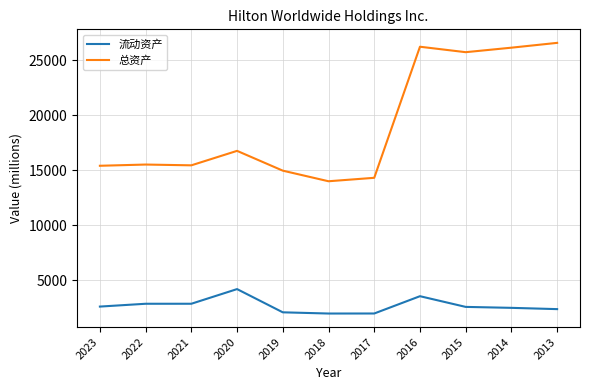

Between 2023 and 2016, which series saw the biggest shift?

总资产